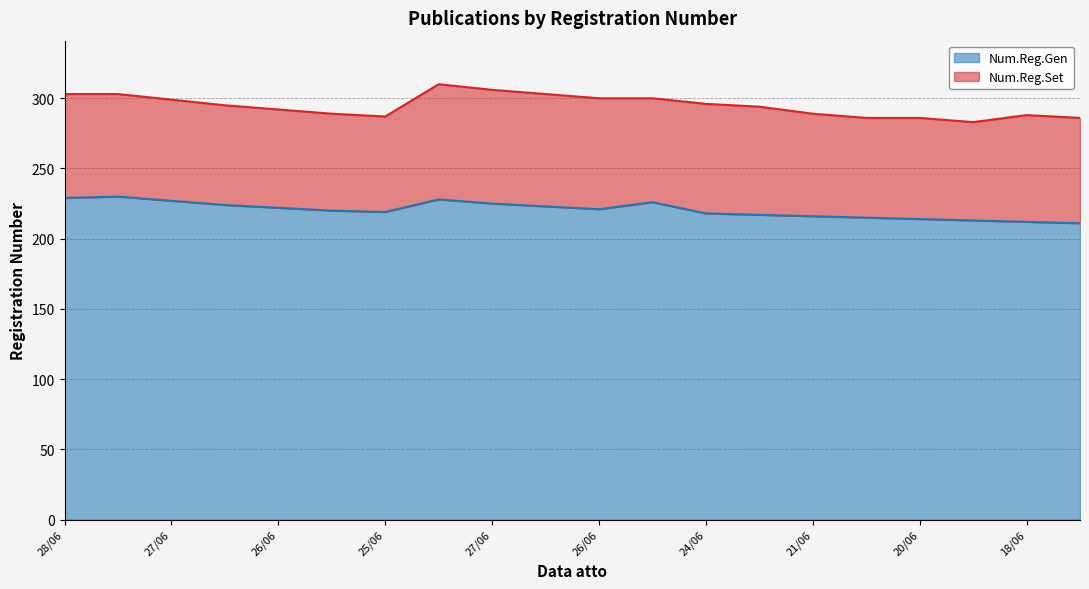

Reading left to right, what are all the values shown in this chart?

229	230	227	224	222	220	219	228	225	223	221	226	218	217	216	215	214	213	212	211